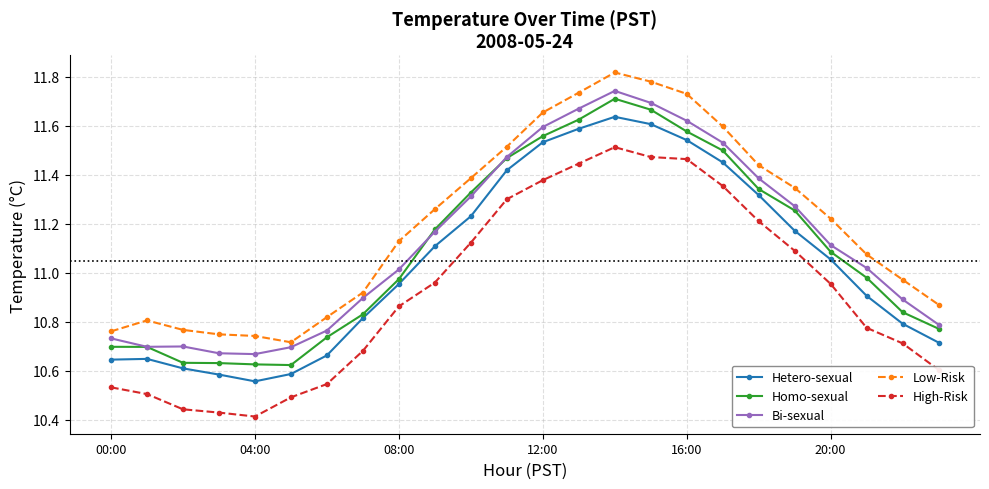

True or false: Low-Risk has more than 0 points higher than both neighbors.

True